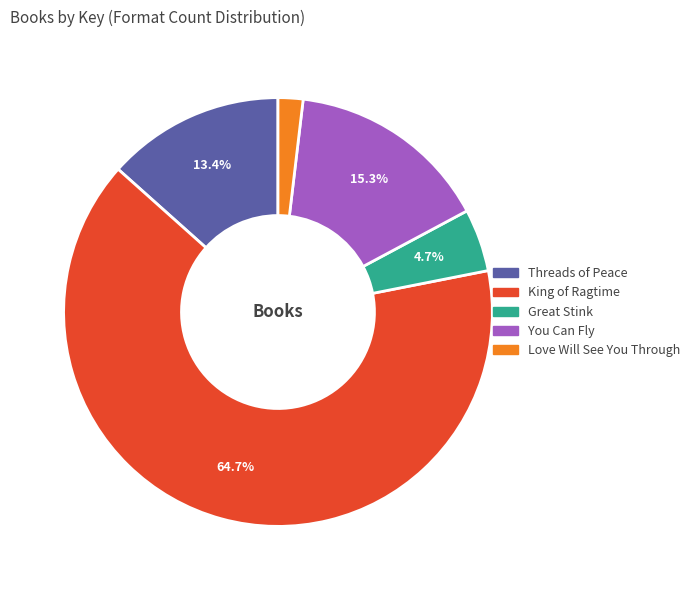

Do Great Stink and Threads of Peace together represent more than half of the pie?

No